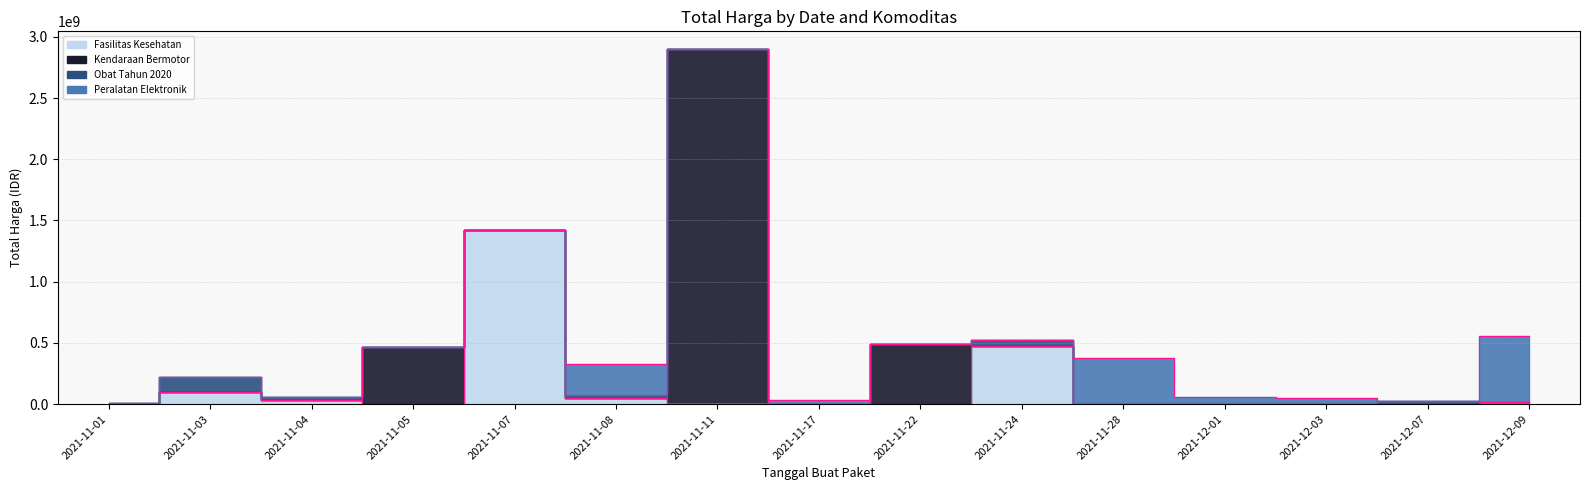

True or false: Obat Tahun 2020 and Kendaraan Bermotor cross at least once.

True